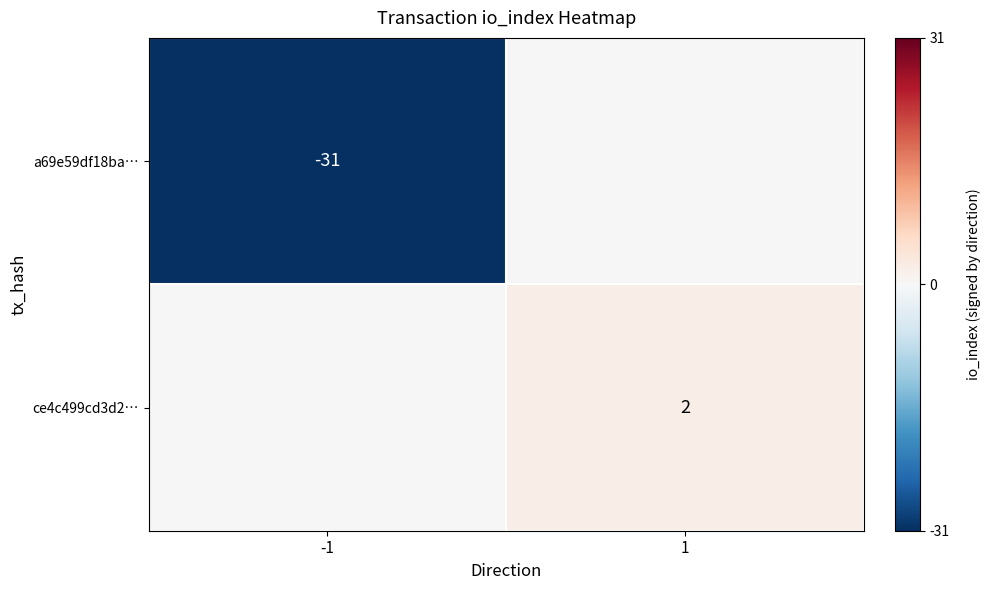

What is the minimum value shown in the chart?

-31